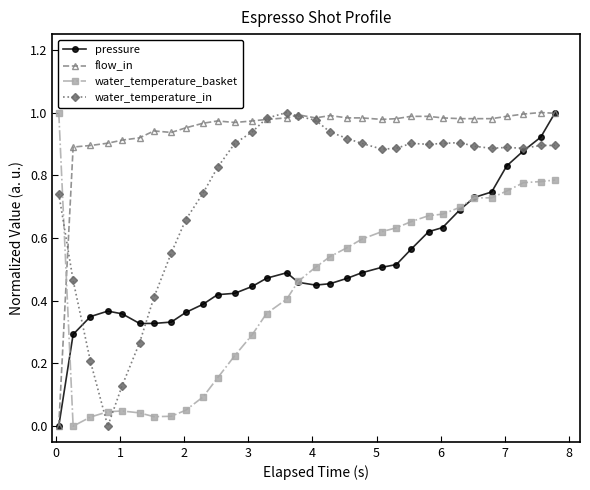

True or false: flow_in has more than 2 points higher than both neighbors.

True